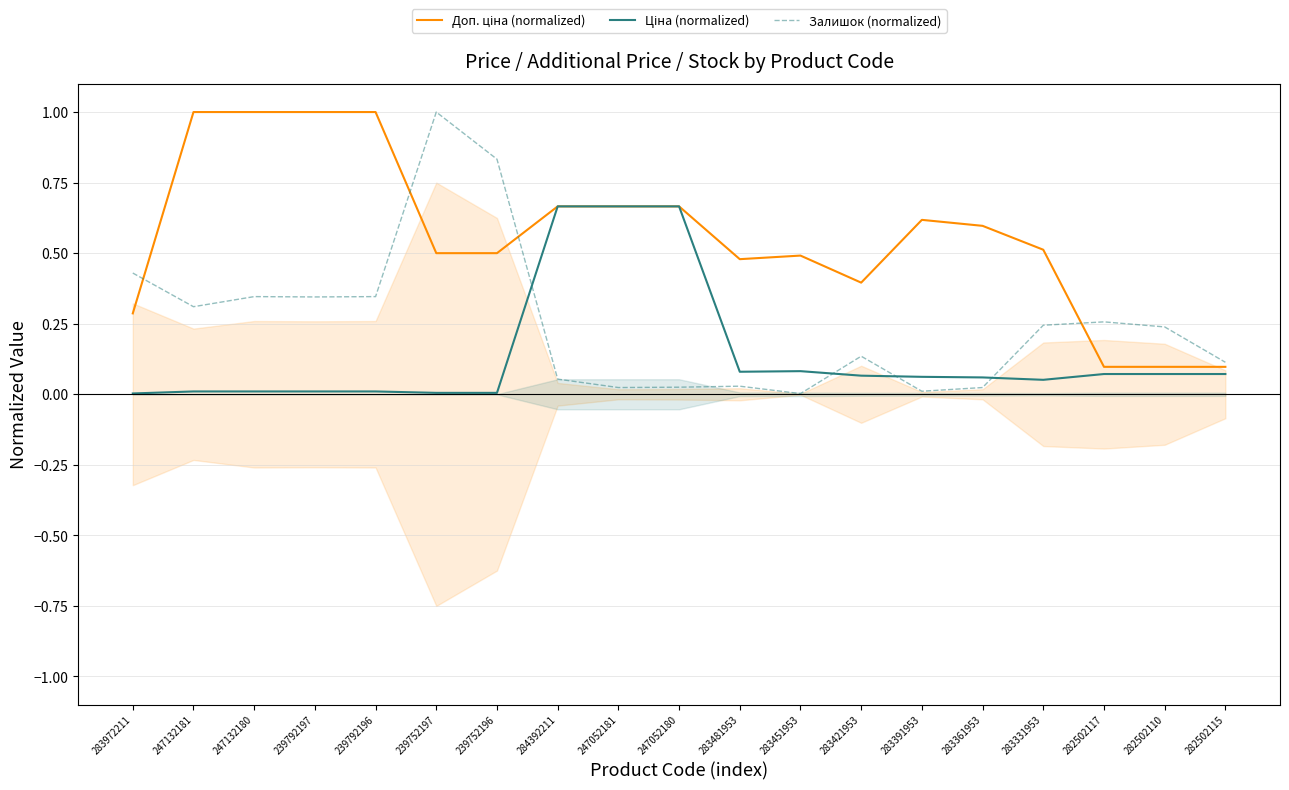

Which has a higher value, 283481953 or 284392211?

284392211